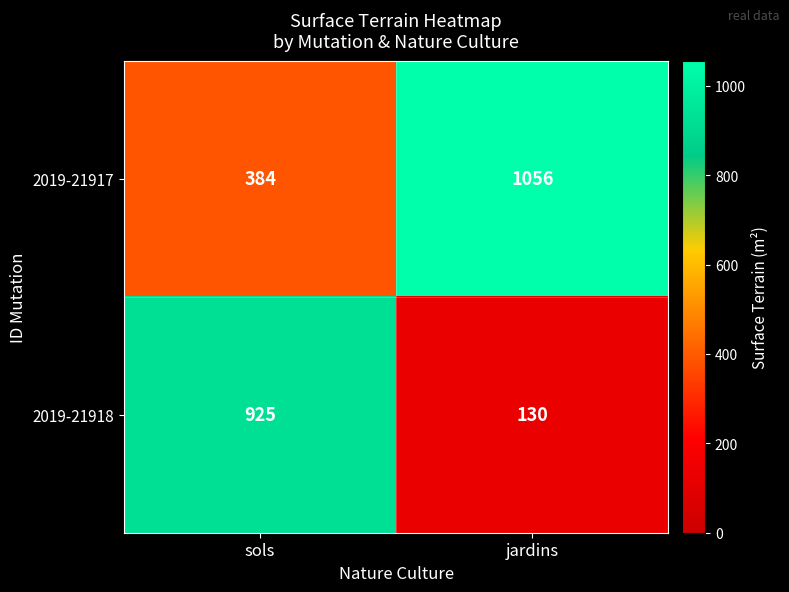

What is the spread (max minus min) of values at sols?

541